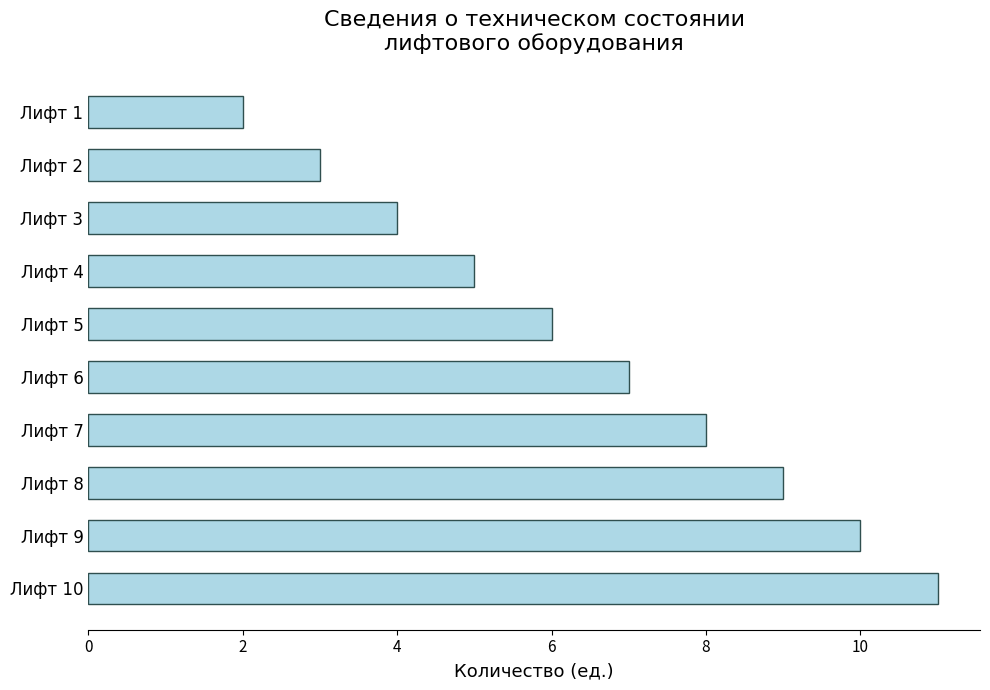

List the labels in order of value, smallest first.

Лифт 1, Лифт 2, Лифт 3, Лифт 4, Лифт 5, Лифт 6, Лифт 7, Лифт 8, Лифт 9, Лифт 10